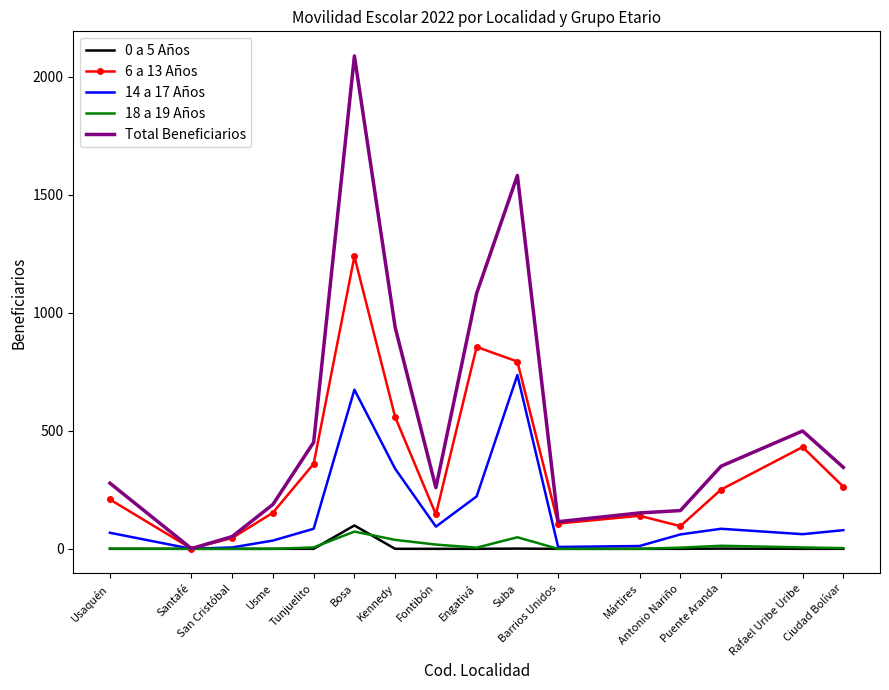

Is the value of Total Beneficiarios at Rafael Uribe Uribe greater than the value of 0 a 5 Años at Ciudad Bolívar?

Yes